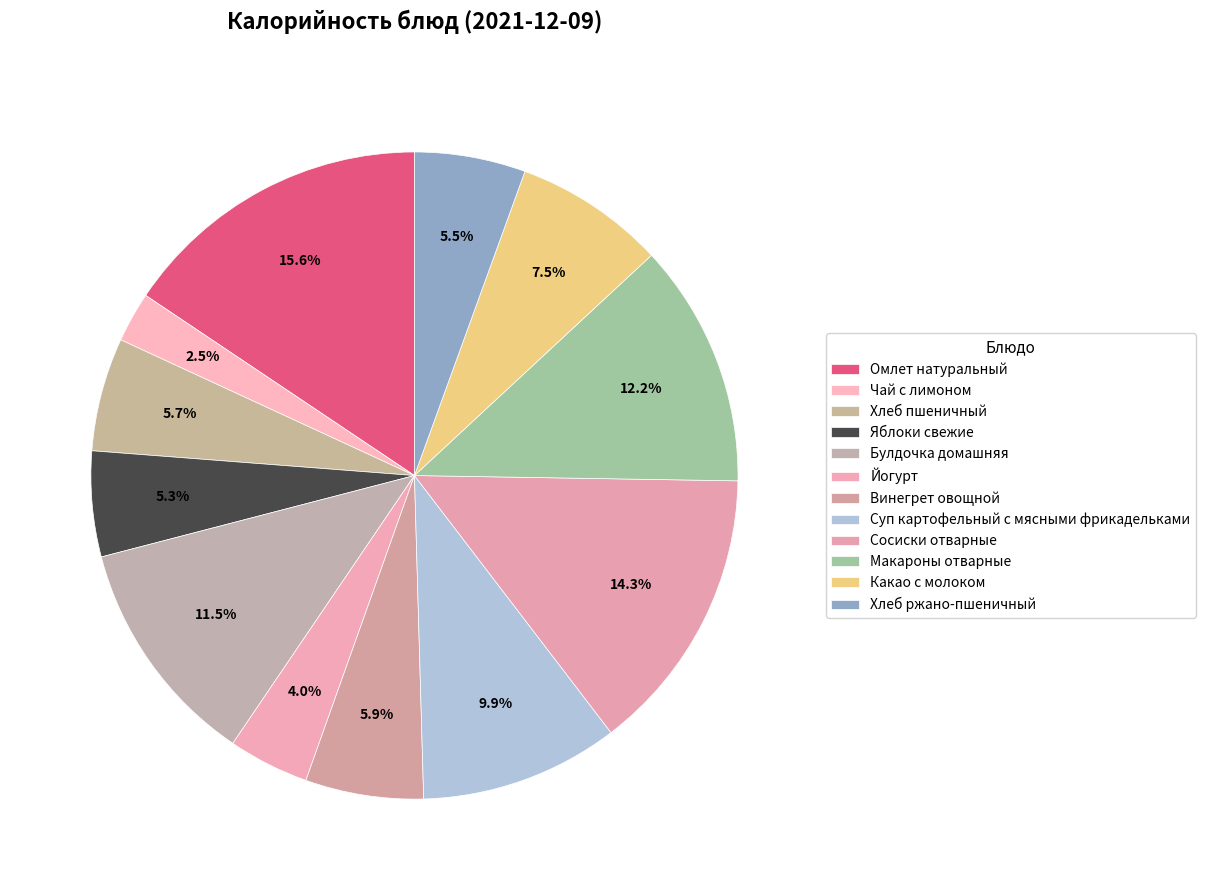

Count the number of slices in the pie.

12